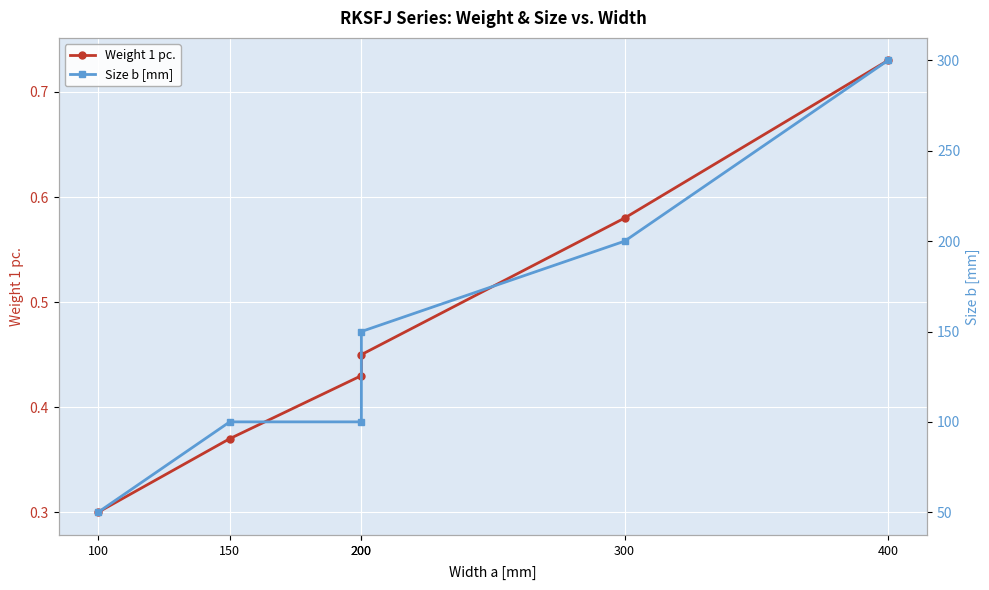

What value does the Size b [mm] series have at 150?

100.0